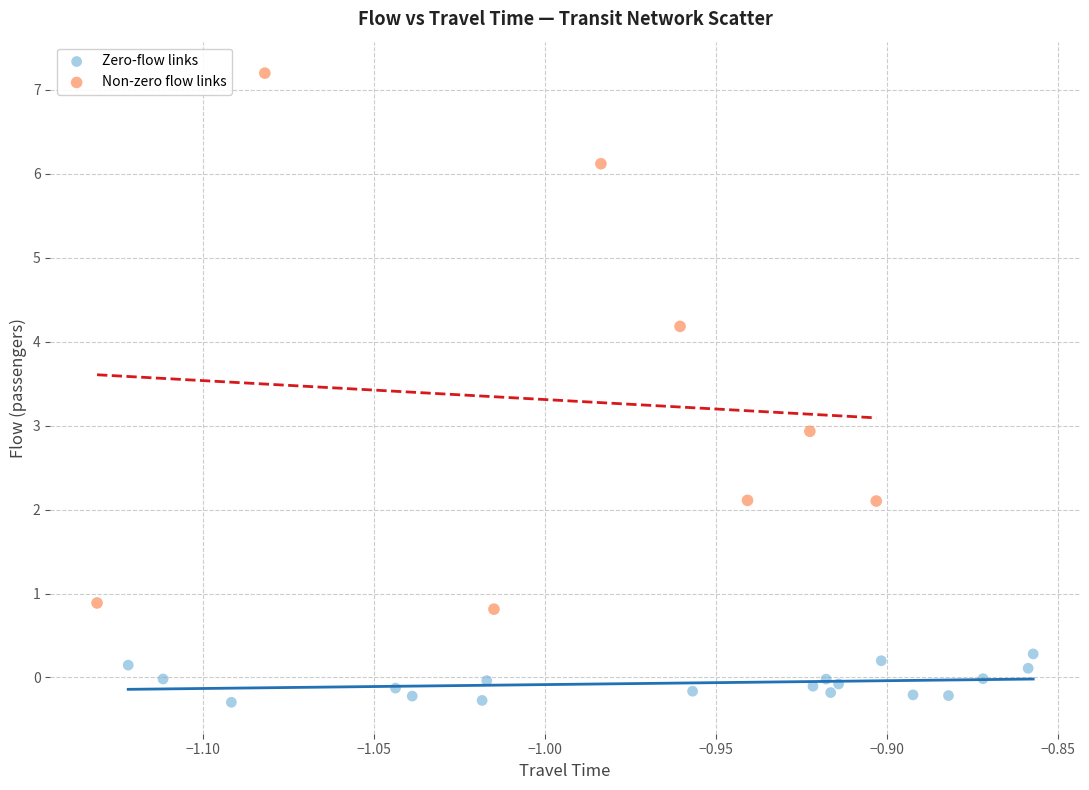

Which series has the largest Y range (max minus min)?

Non-zero flow links